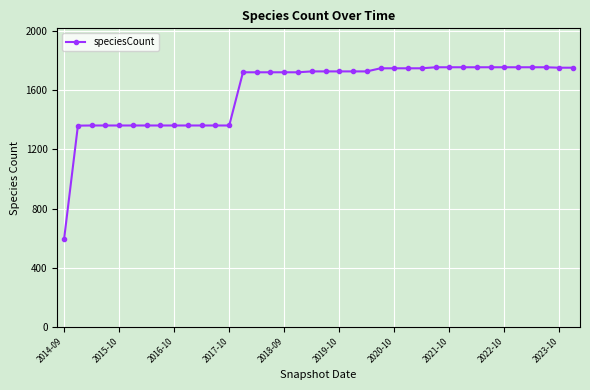

What is the minimum value shown in the chart?

597